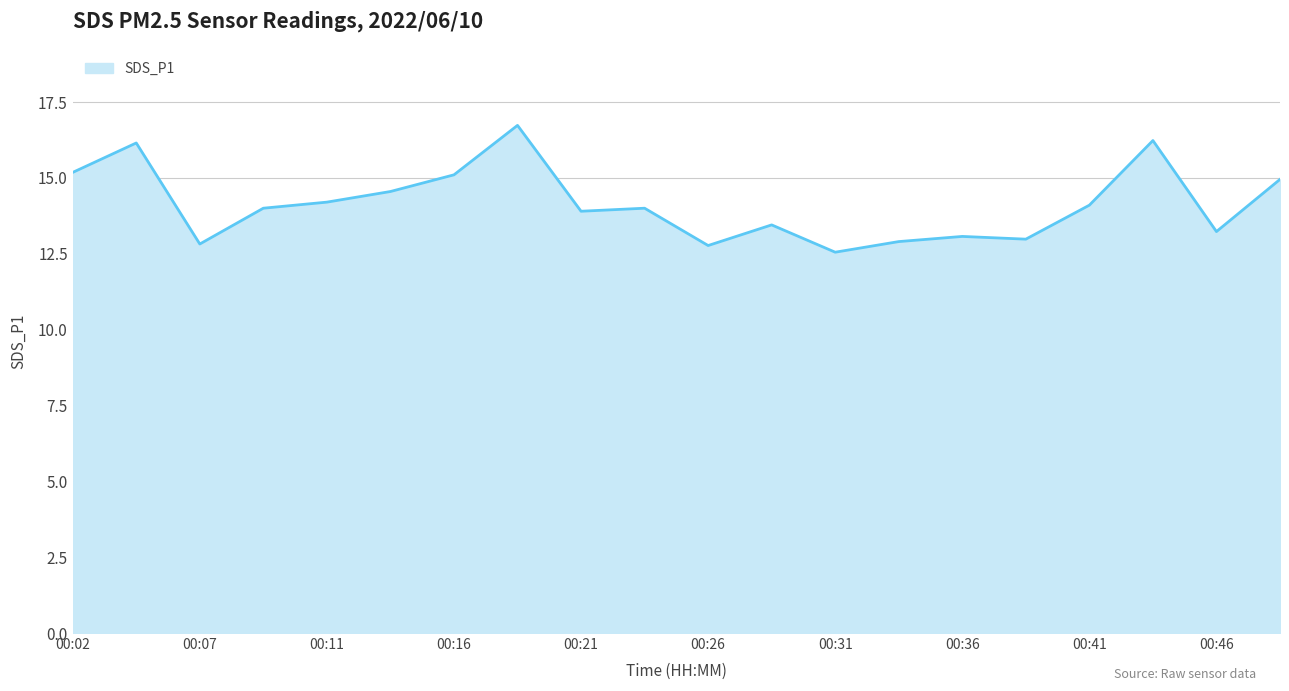

What is the greatest value displayed?

16.7